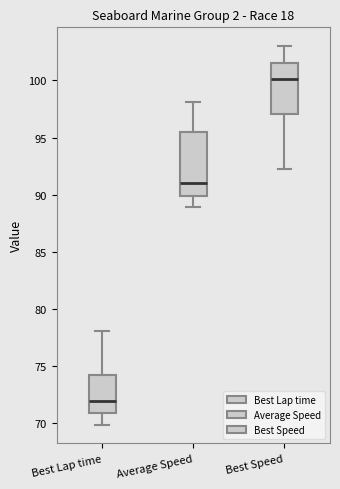

Comparing the boxes themselves (not the whiskers), which one is the tallest?

Average Speed